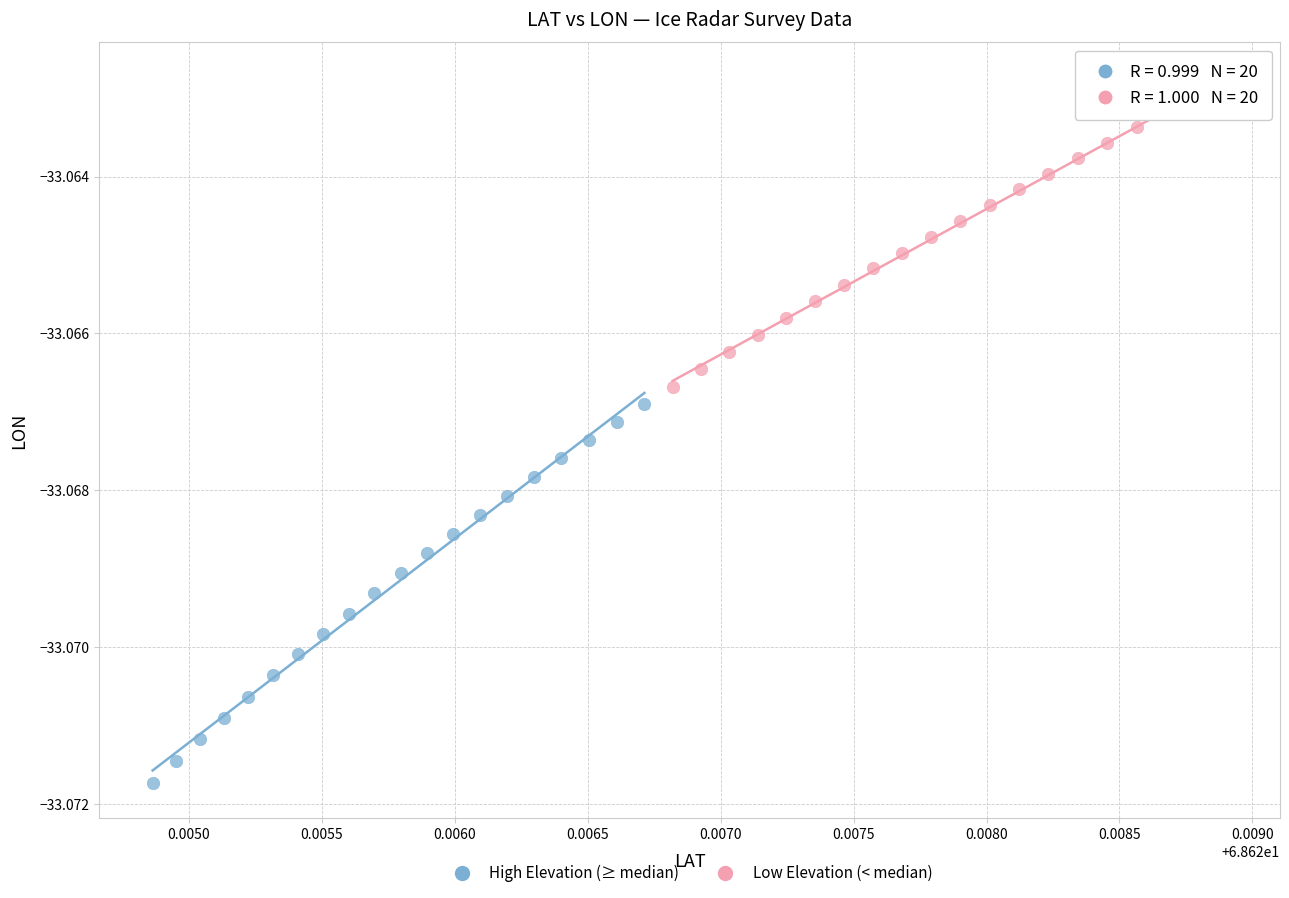

Which series contains the highest Y value?

Low Elevation (< median)